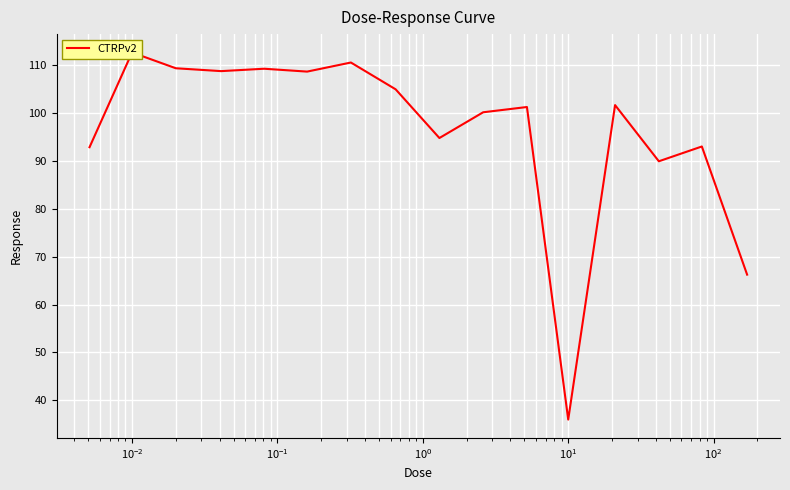

How many values are below 101?

7